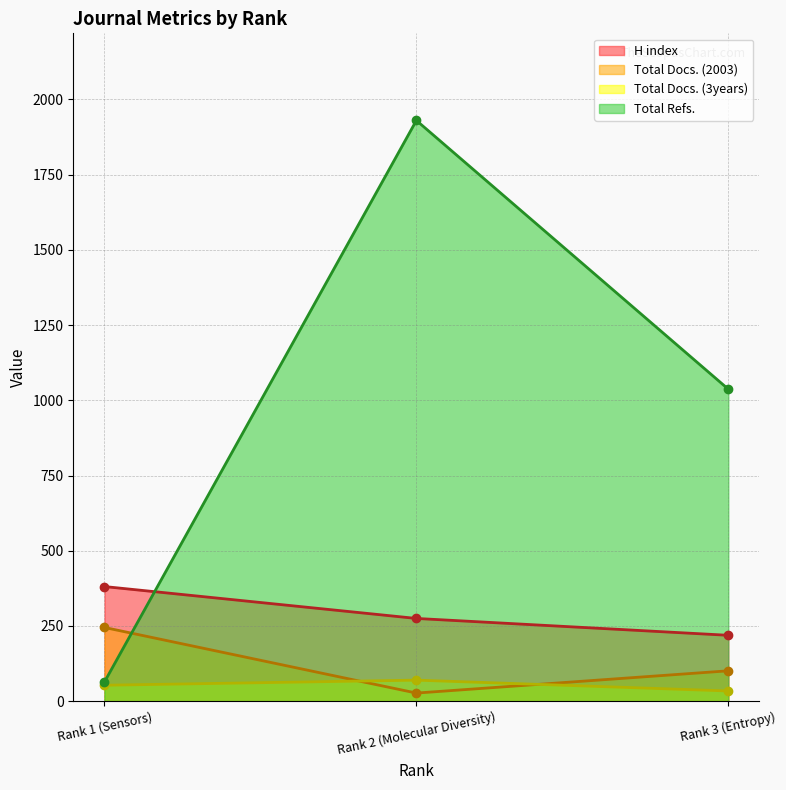

What is the sum of all Total Docs. (3years) values?

157